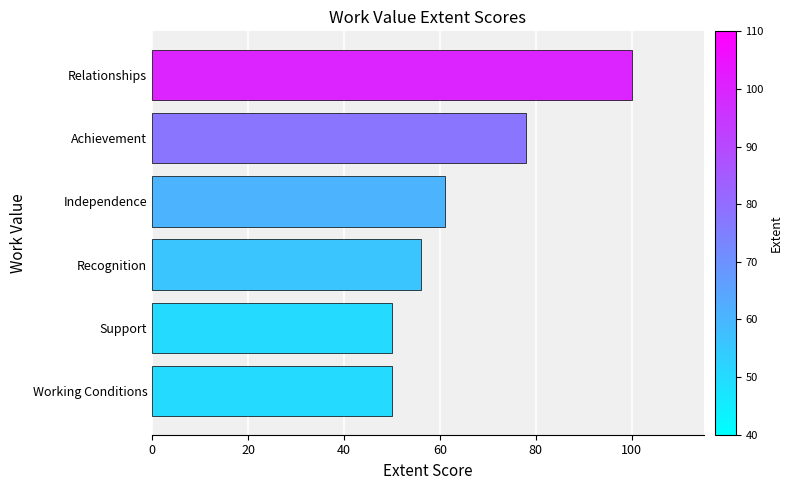

The chart shows a value of 32 at Support. True or false?

False